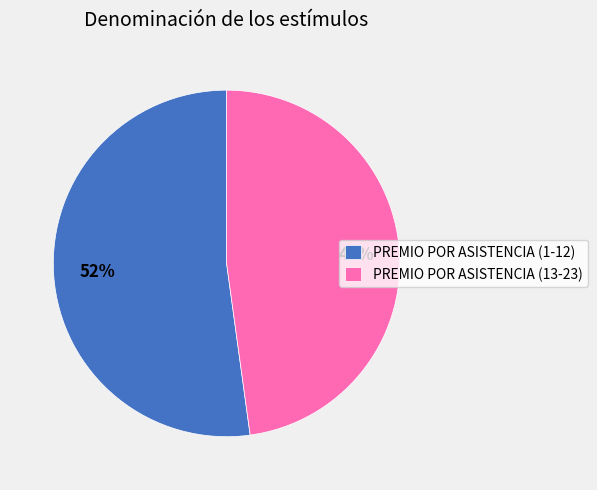

To the nearest percent, what percentage of the pie is PREMIO POR ASISTENCIA (1-12)?

52%